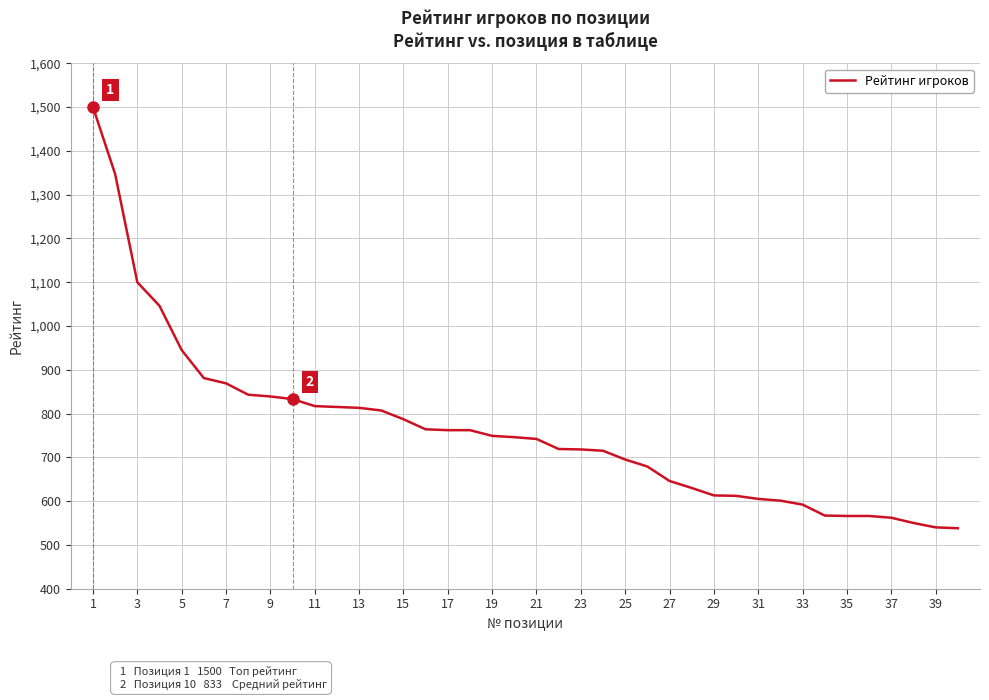

Is this an area chart (filled region under the line)?

No